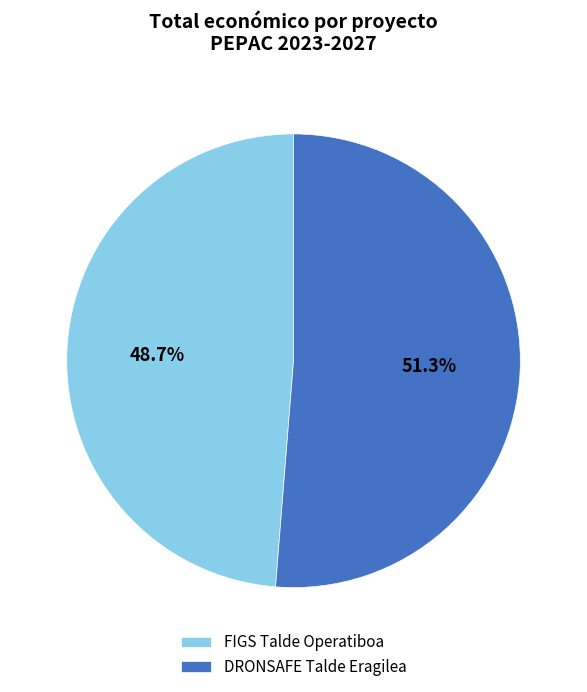

Rank the categories by value from lowest to highest.

FIGS Talde Operatiboa, DRONSAFE Talde Eragilea